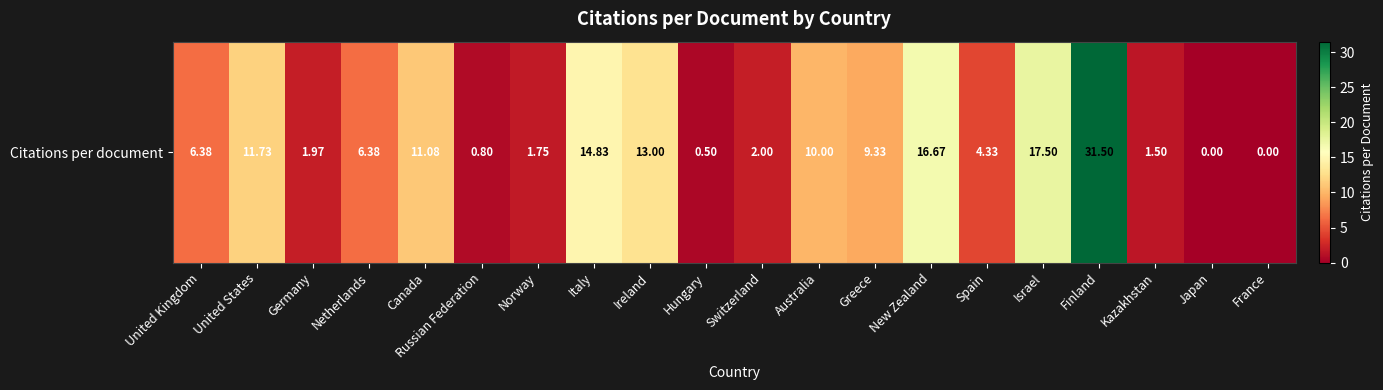

What is the difference between the maximum and minimum values?

31.5